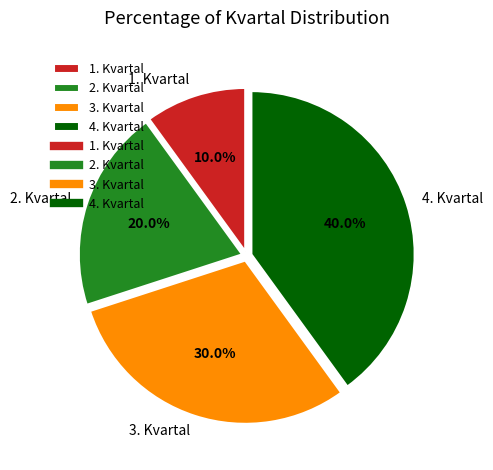

Is there any slice that represents more than half of the pie?

No